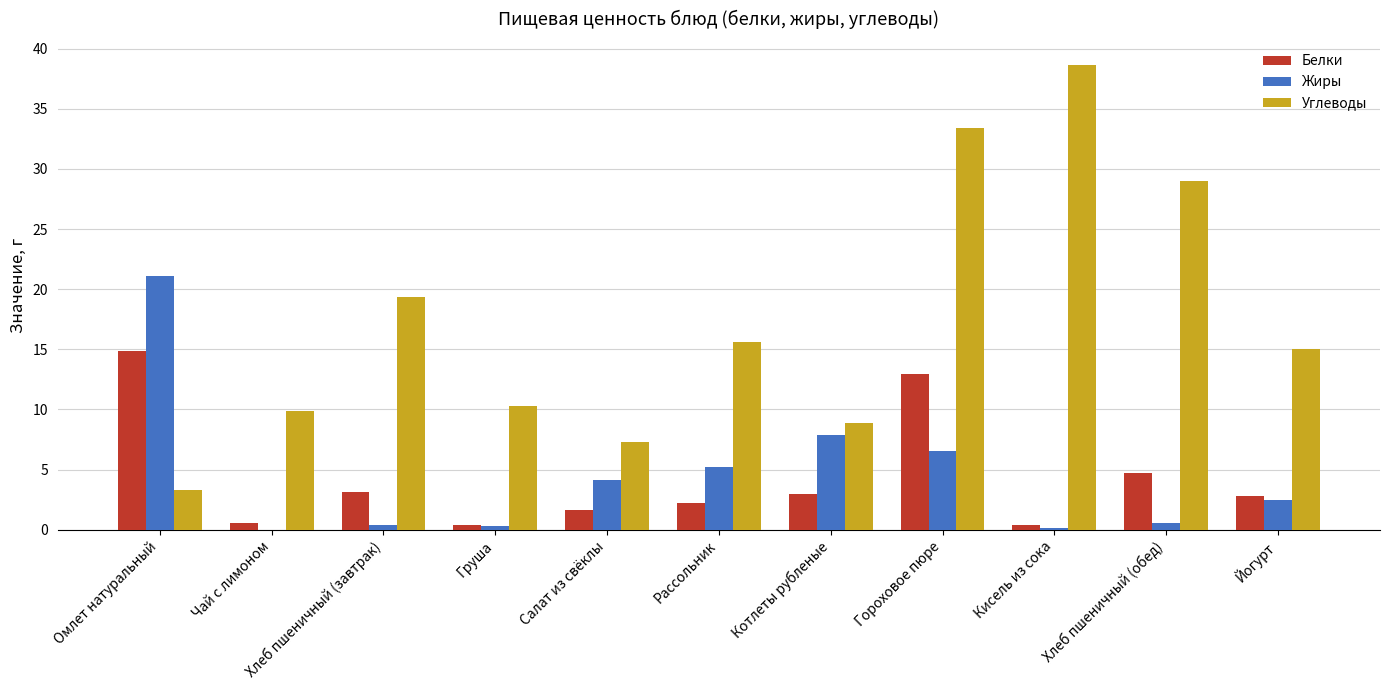

Between Гороховое пюре and Хлеб пшеничный (обед), which series saw the biggest shift?

Белки